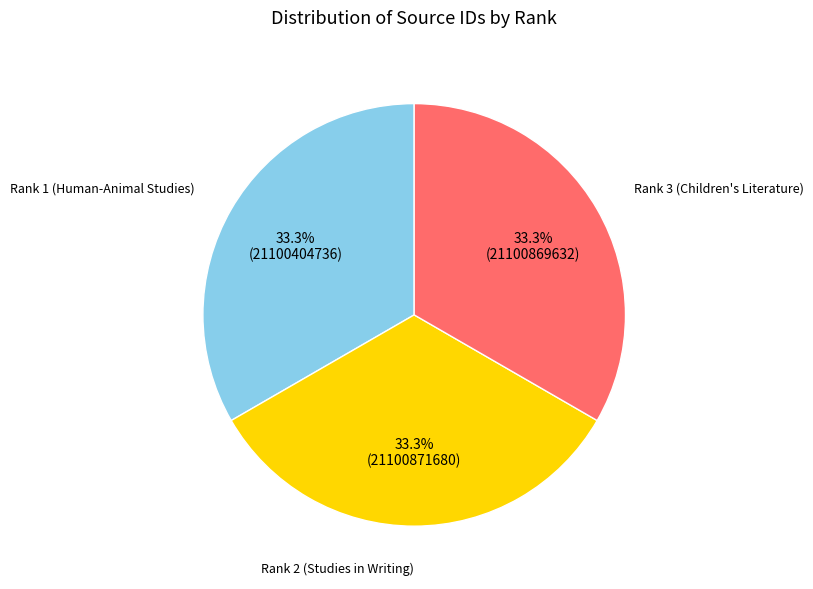

Is there a majority slice in this chart?

No